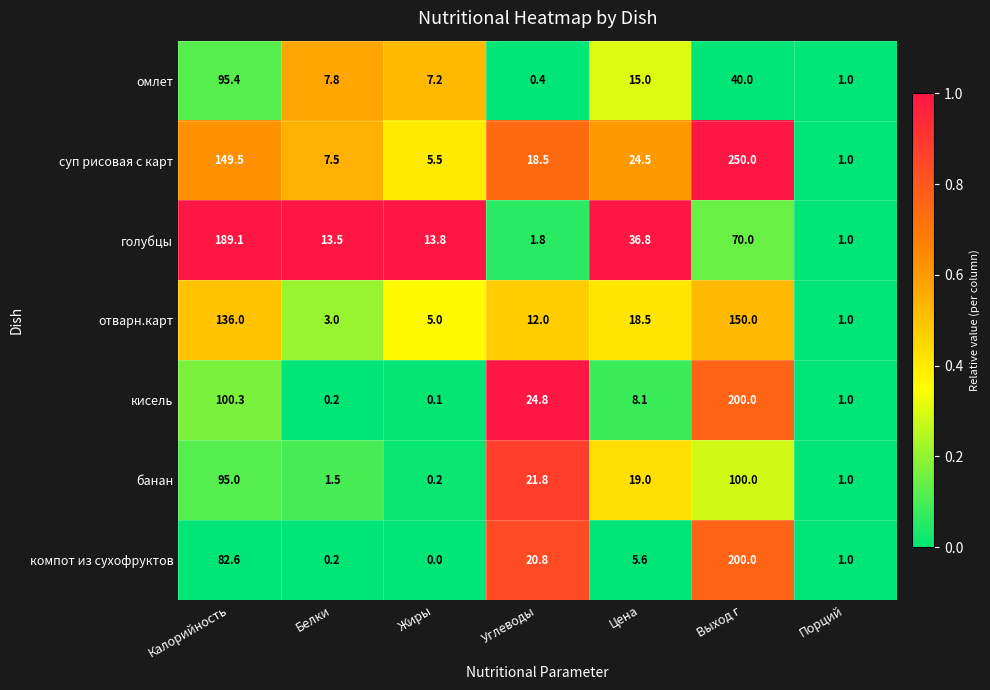

The value of кисель at Жиры is 0.1. True or false?

True